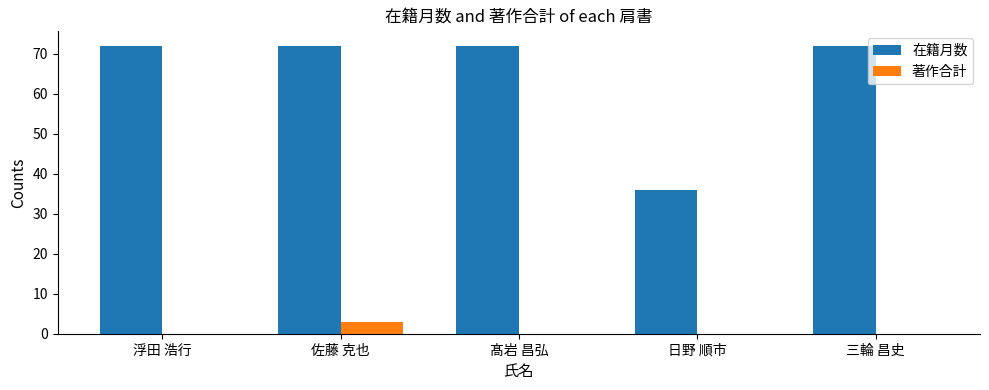

Is it true that 在籍月数 equals 48 at 浮田 浩行?

False